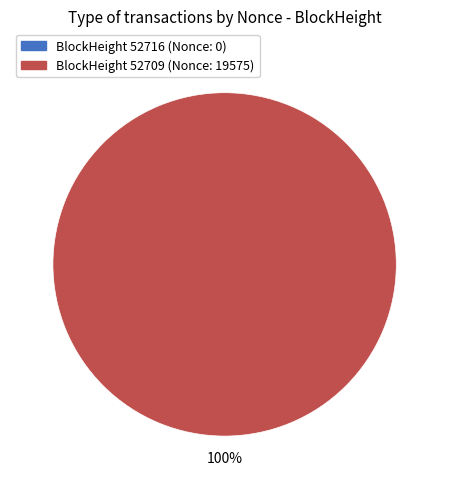

Which category has the smallest portion of the pie?

52716